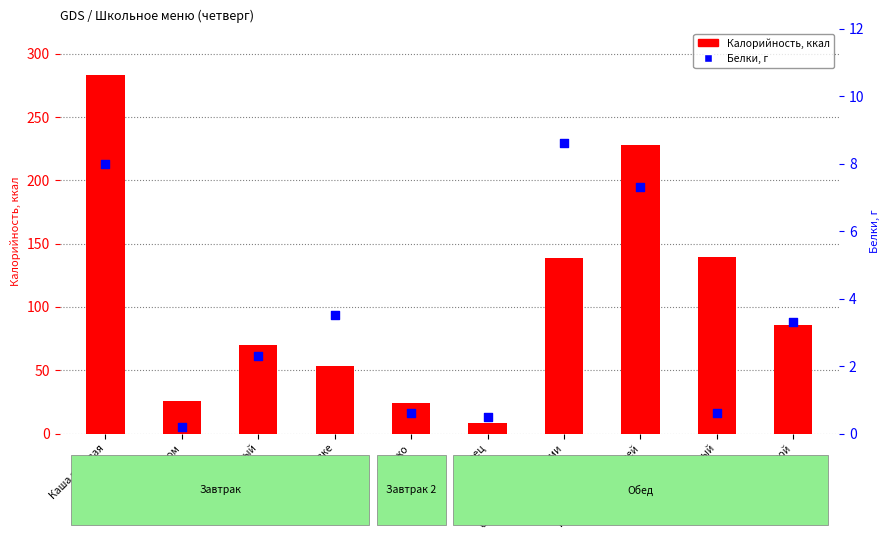

Which series has the largest total across all categories?

Калорийность